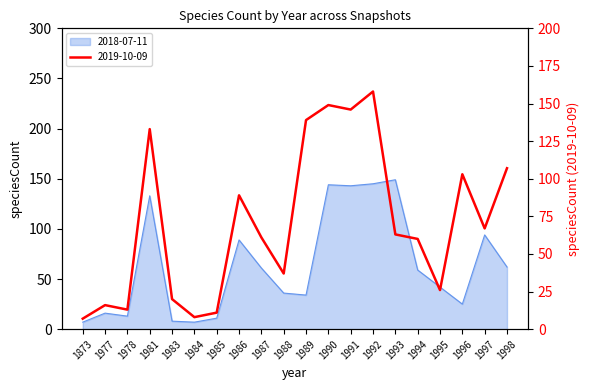

Where does the 2018-07-11 series first go above 59?

1981